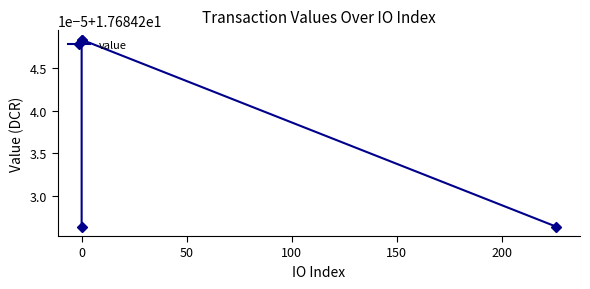

What is the greatest value displayed?

17.7